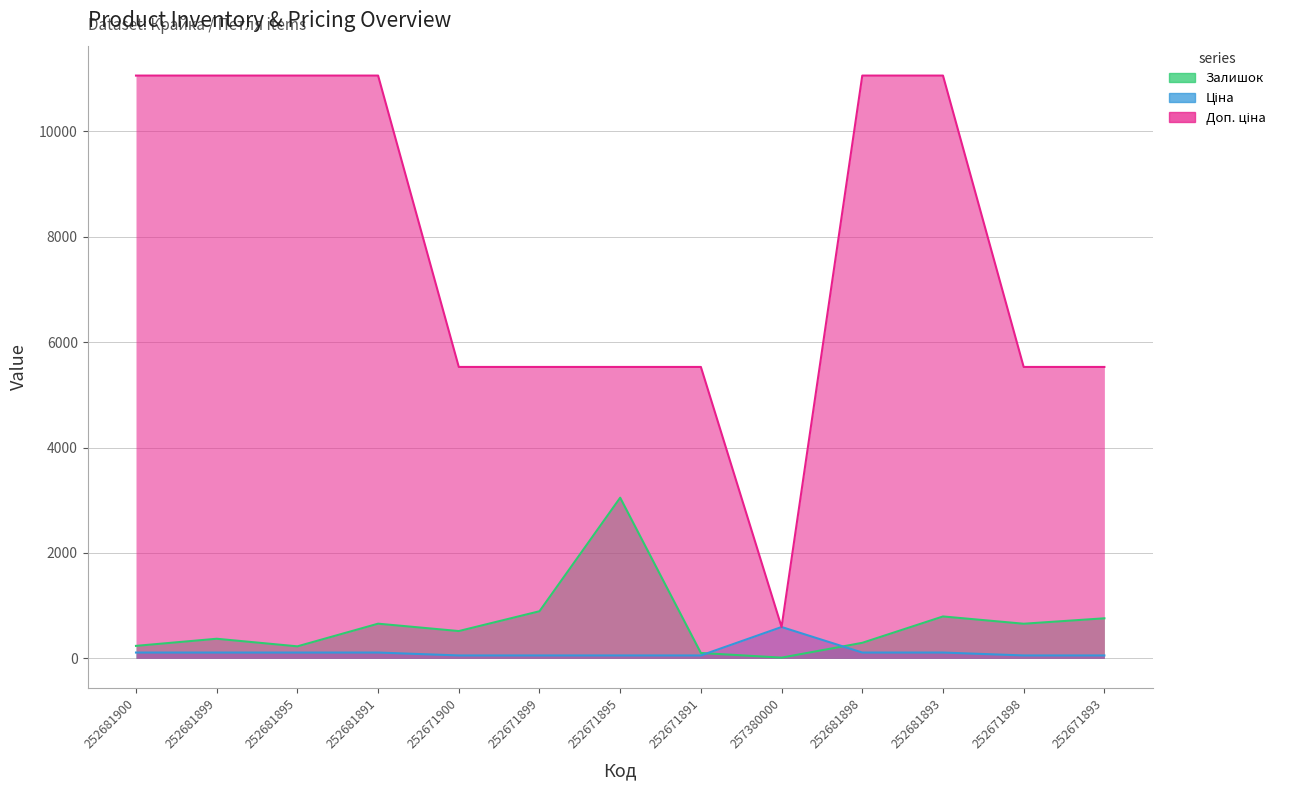

At which category is the sum across all series the highest?

252681893